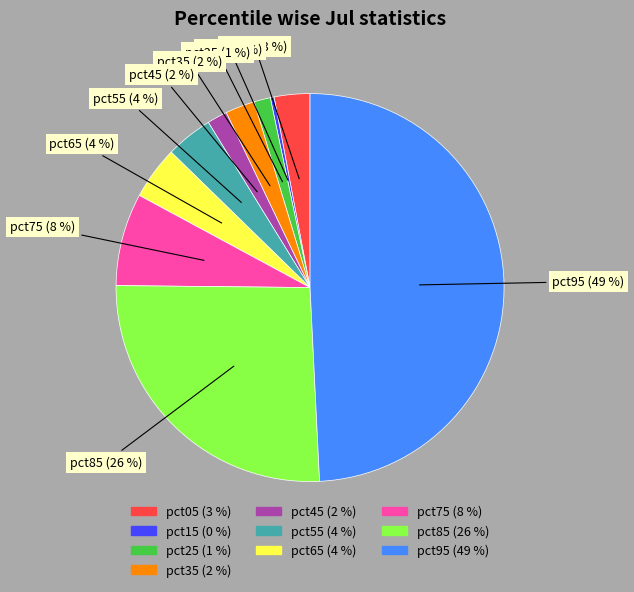

What percentage is the pct65 slice, to the nearest percent?

4%